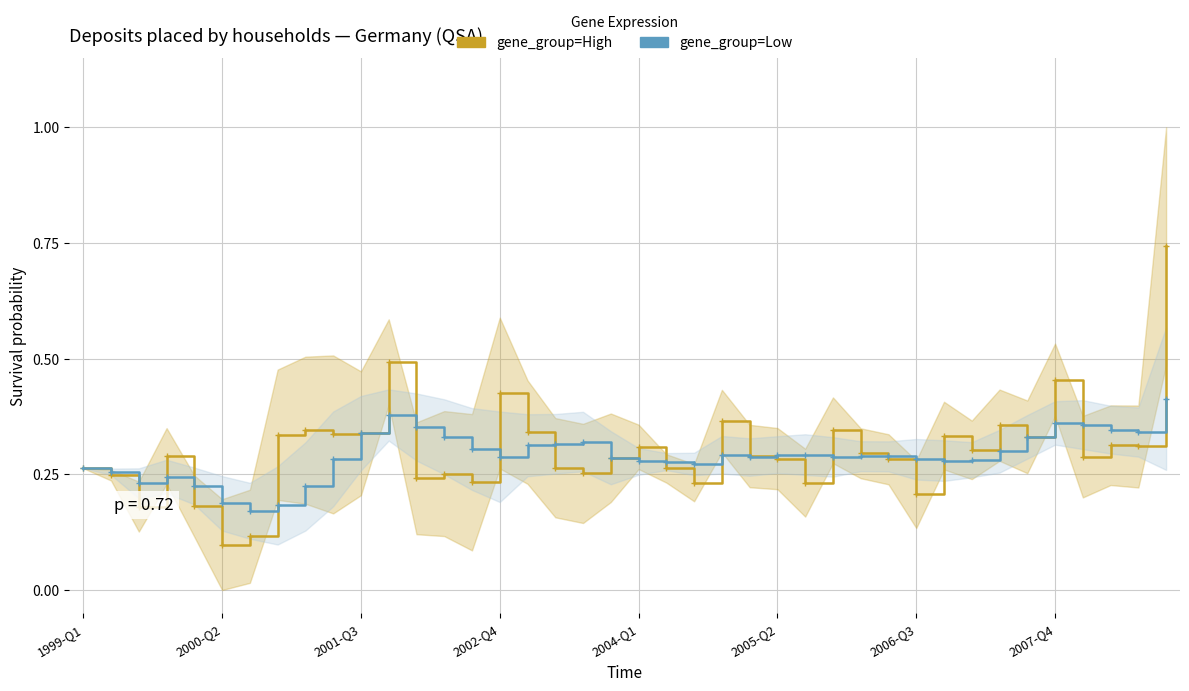

What is the sum of all gene_group=High values?

12.1